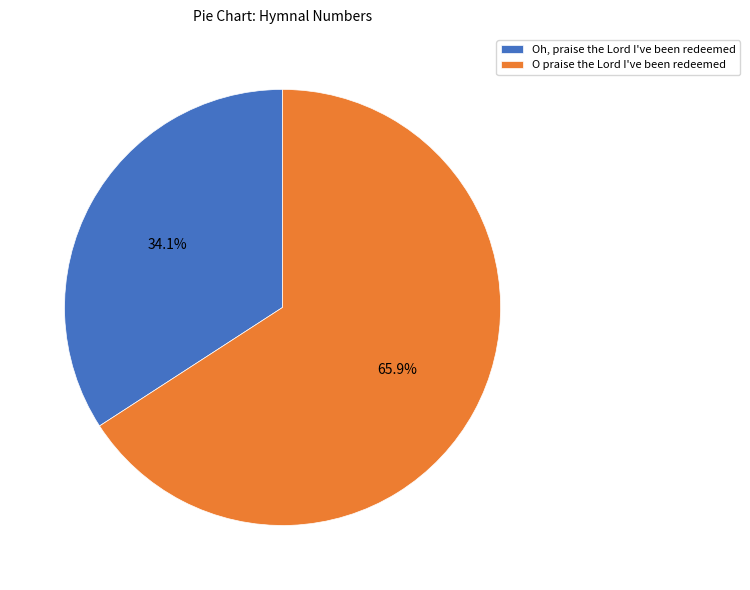

How many segments does this pie chart have?

2